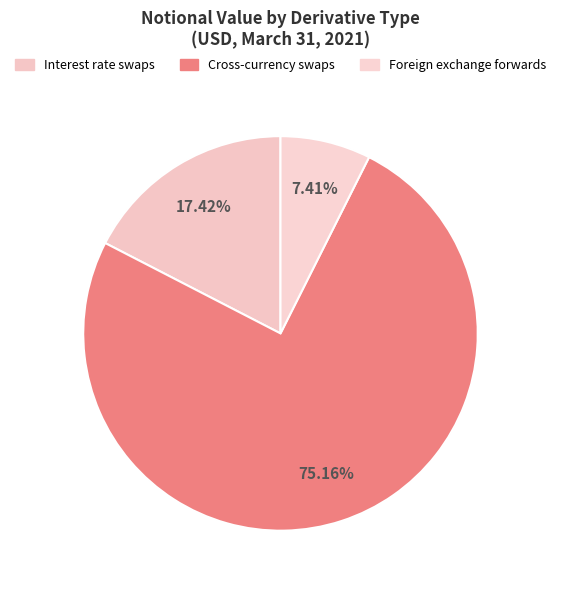

What portion of the pie excludes Foreign exchange forwards?

92.6%